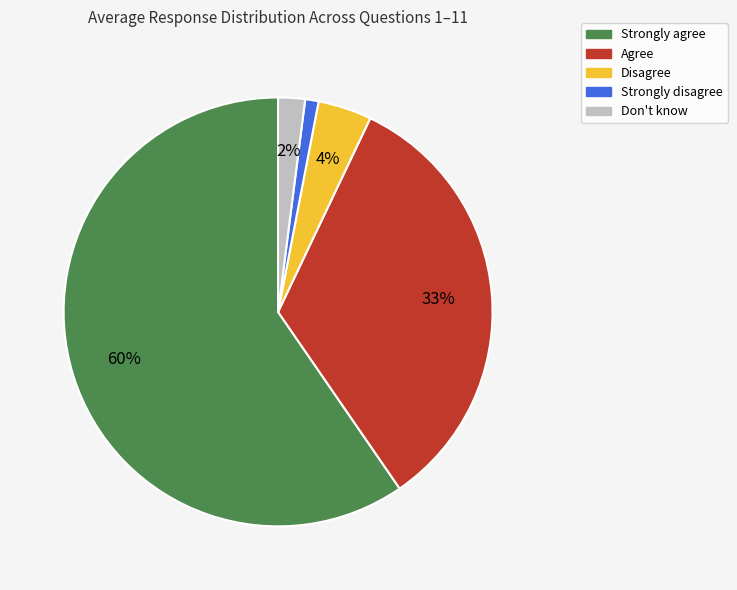

To the nearest percent, what is the combined percentage of Strongly disagree and Don't know?

3%